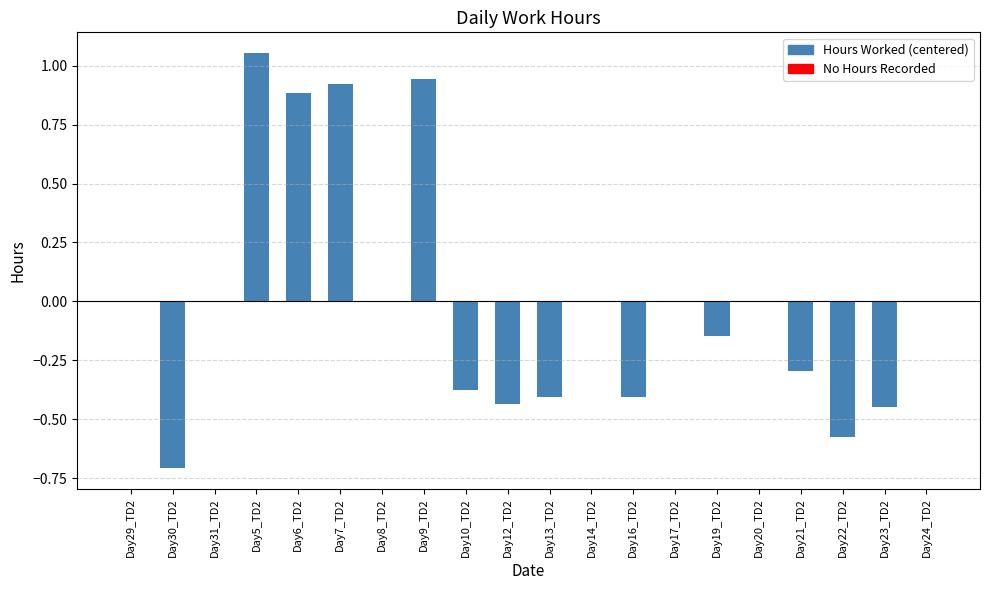

The chart shows a value of 0.0 at Day8_TD2. True or false?

True